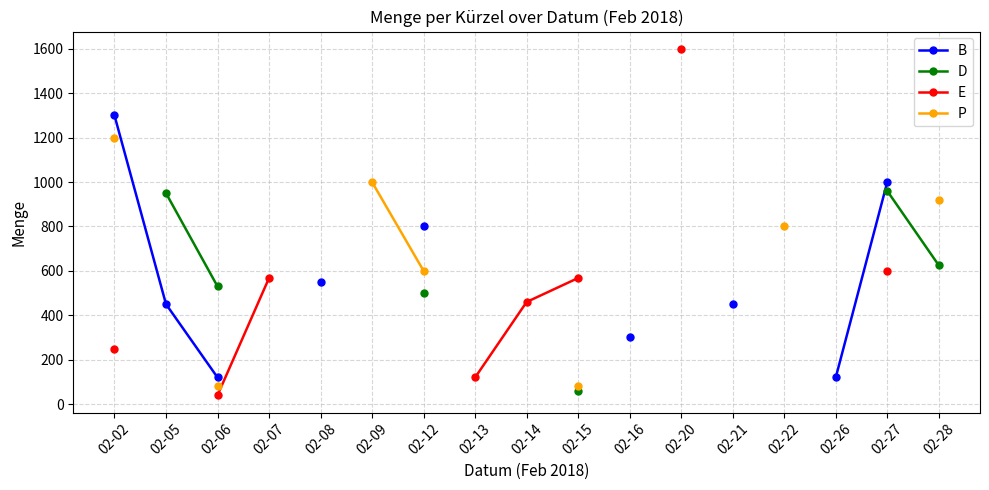

True or false: E has more than 0 interior local peaks.

False